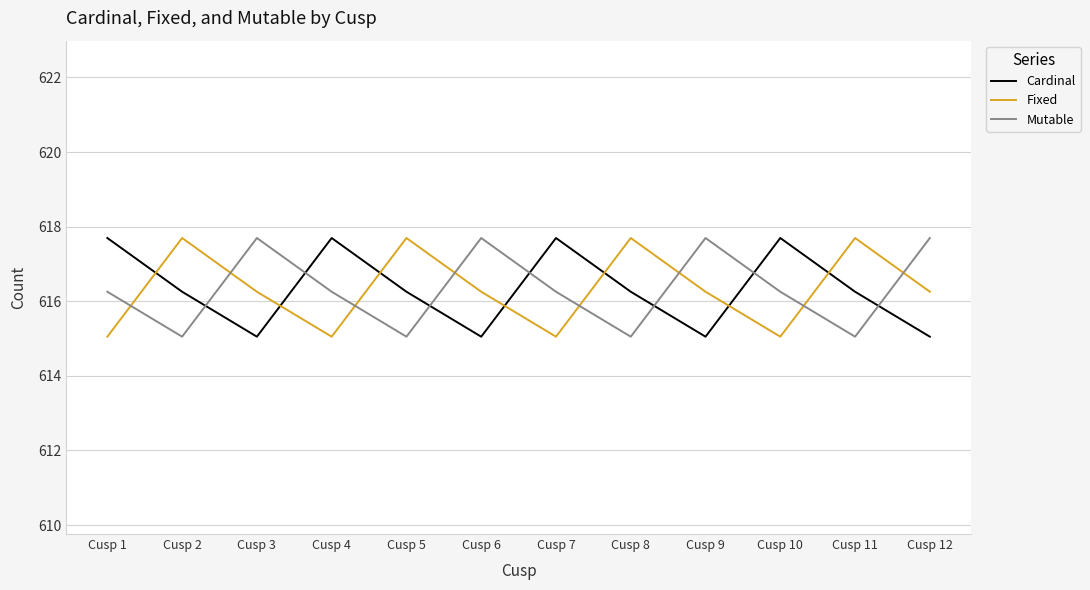

What is the difference between the highest and lowest values at Cusp 7?

2.6